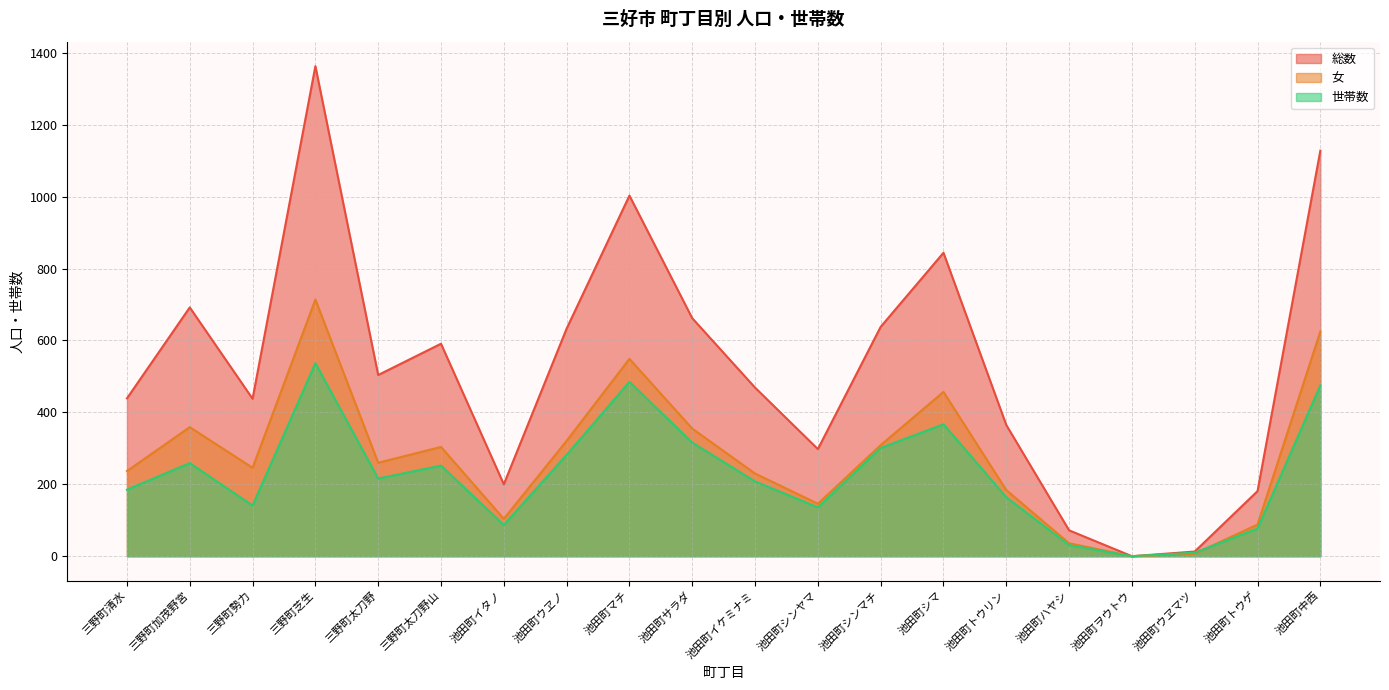

At which category does the chart reach its minimum across all series?

池田町ヲウトウ